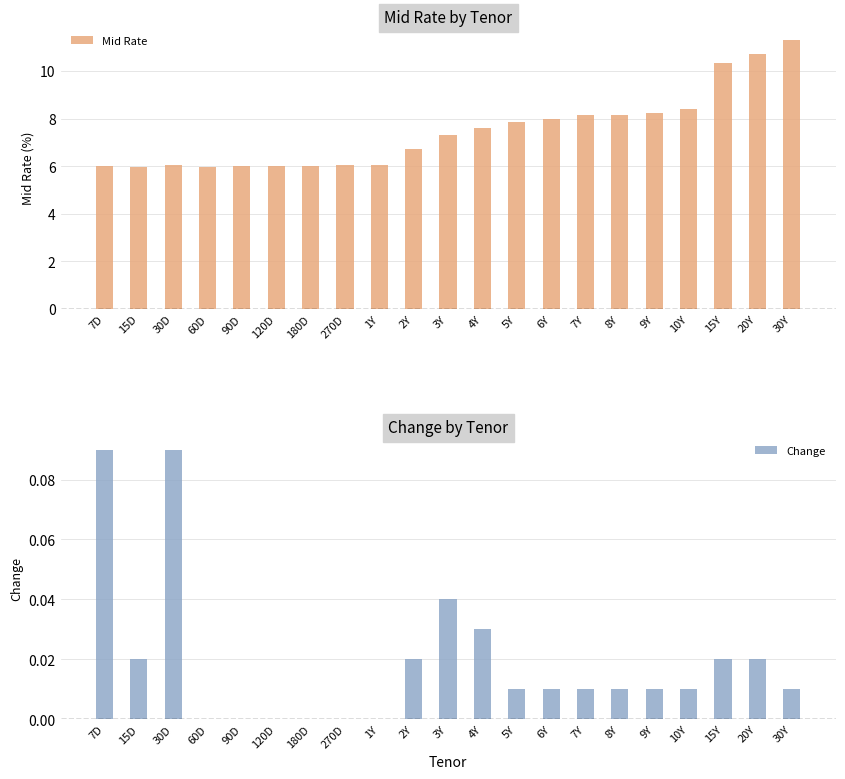

What is the maximum value for Change?

0.1